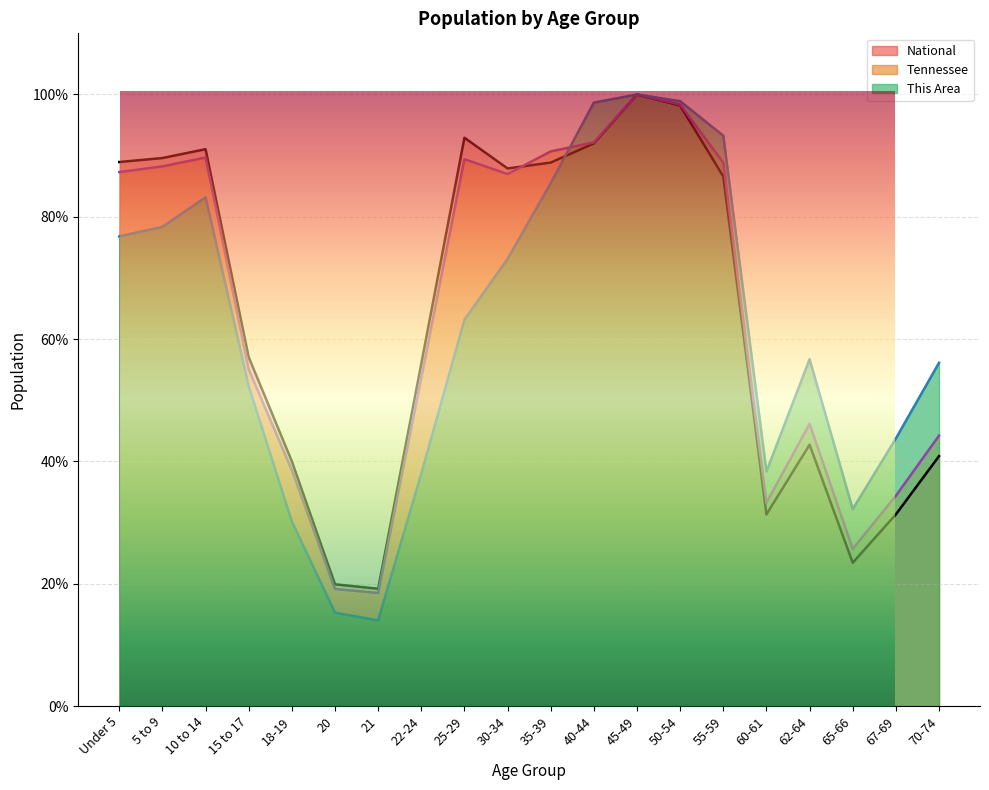

Between which two adjacent categories do This Area and Tennessee first intersect?

35-39 and 40-44